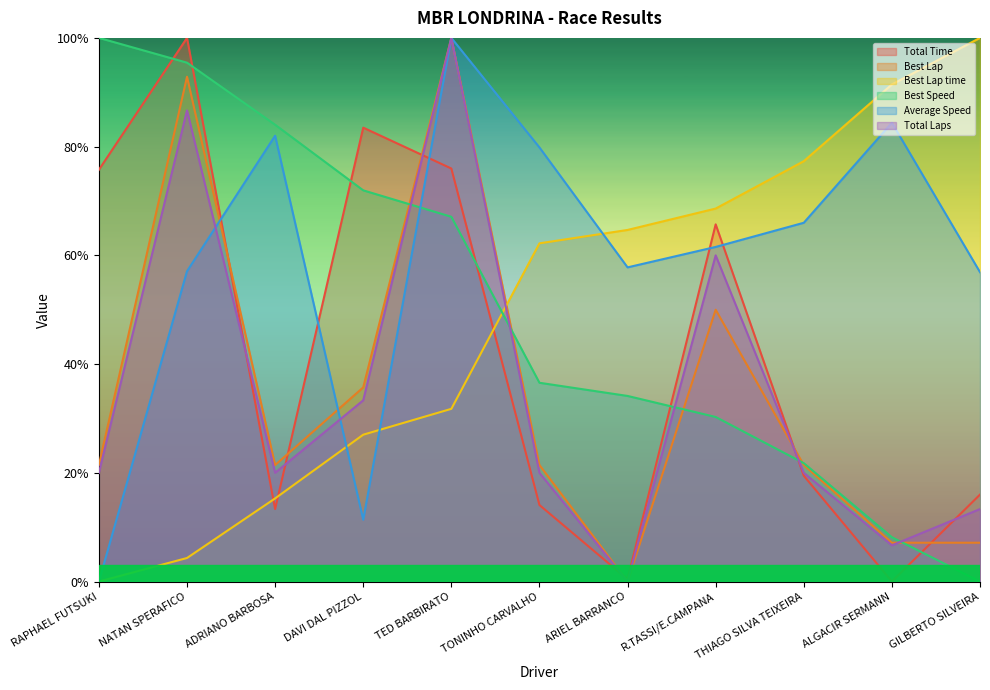

Which series changed the most between ADRIANO BARBOSA and ARIEL BARRANCO?

Best Speed